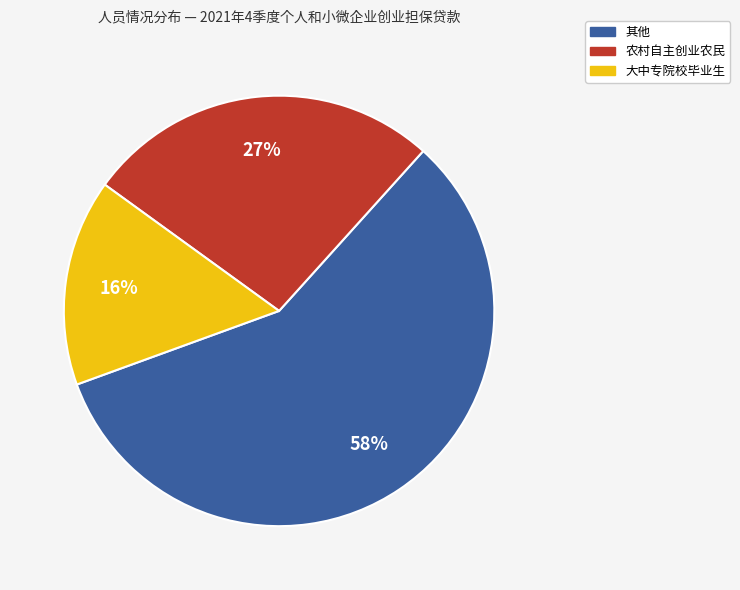

What percentage is the 农村自主创业农民 slice, to the nearest percent?

27%